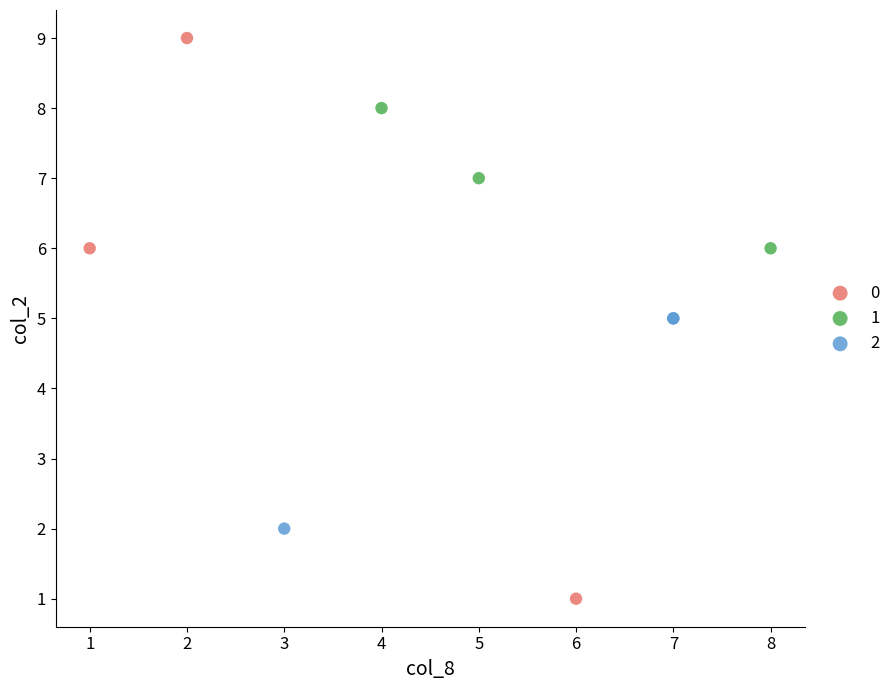

Which series reaches the maximum Y coordinate?

0